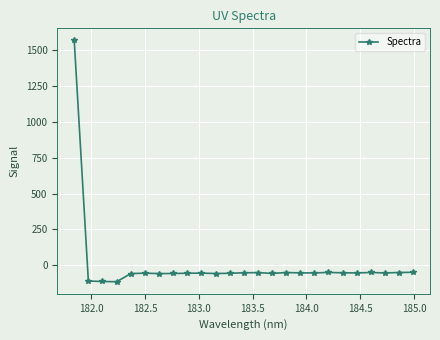

What is the minimum value shown in the chart?

-114.3